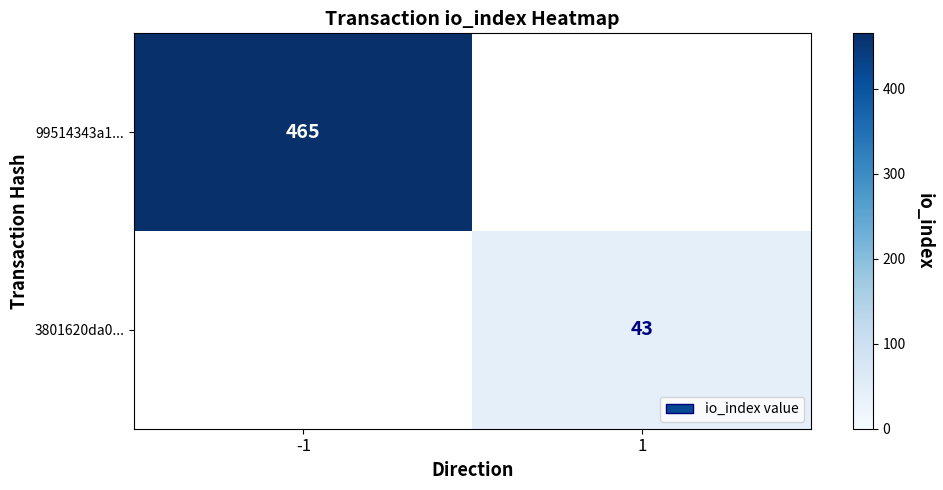

The 3801620da0... series shows 43 at 1. True or false?

True